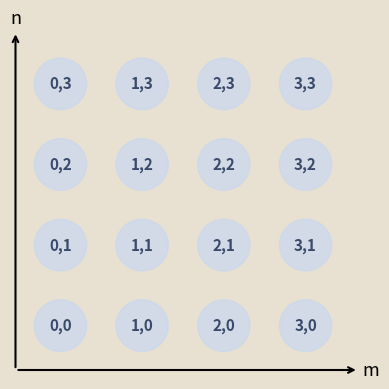

What is the range of Y values (max minus min)?

3